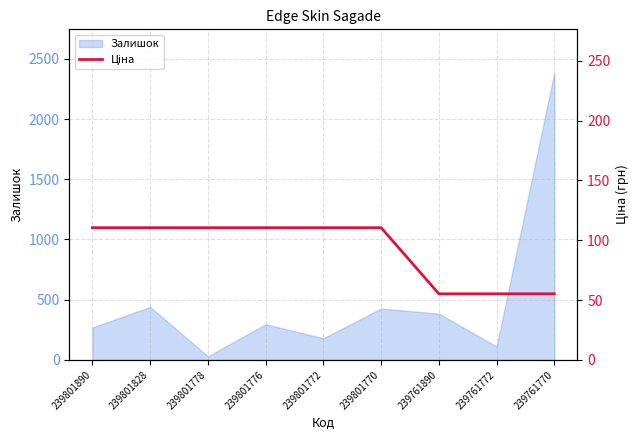

The value at 239801776 is 110.5. True or false?

True